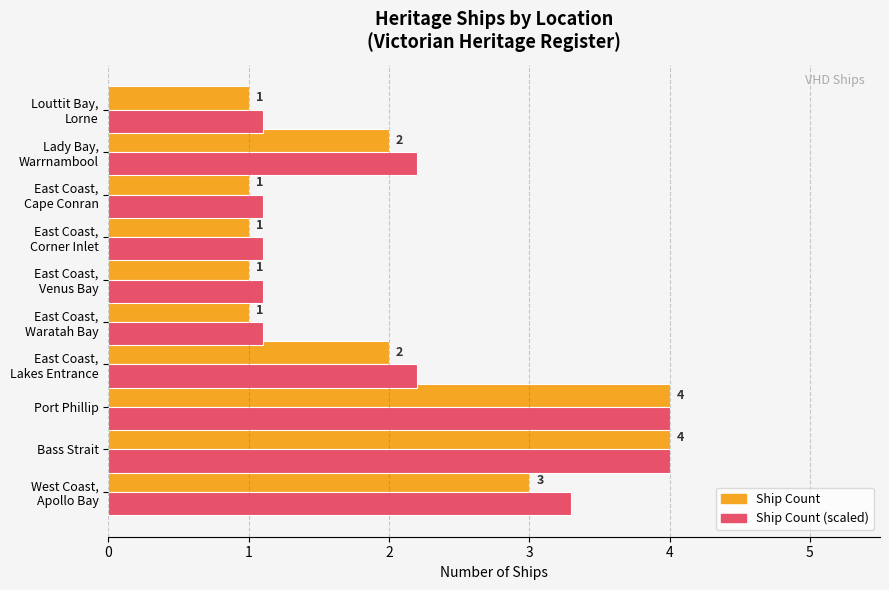

What is the greatest value displayed?

4.0